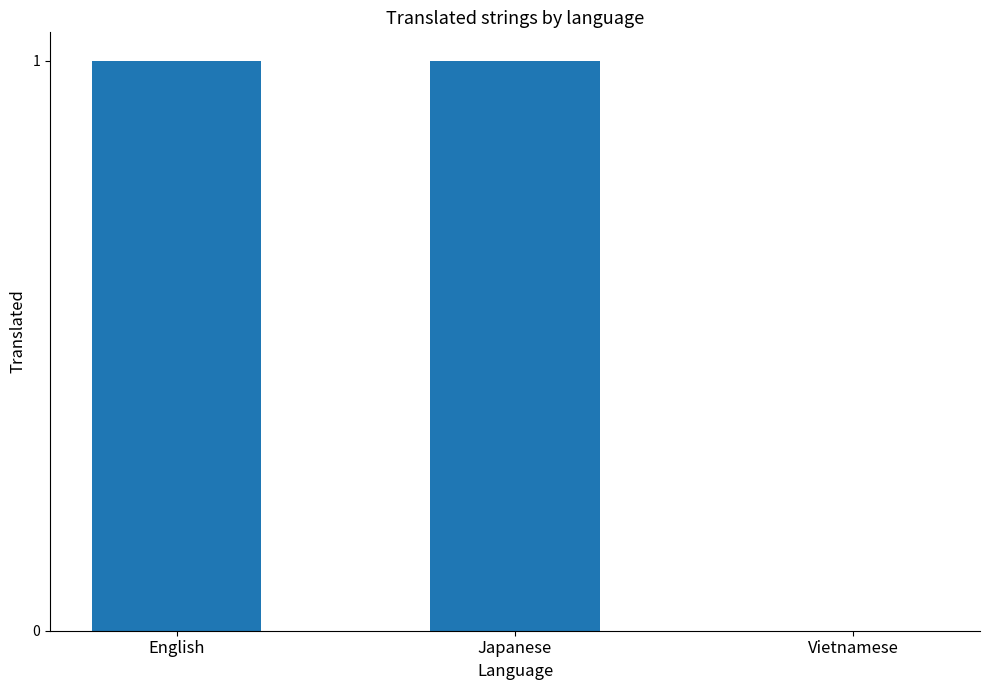

What is the ratio of the value at Japanese to the value at English?

1.0